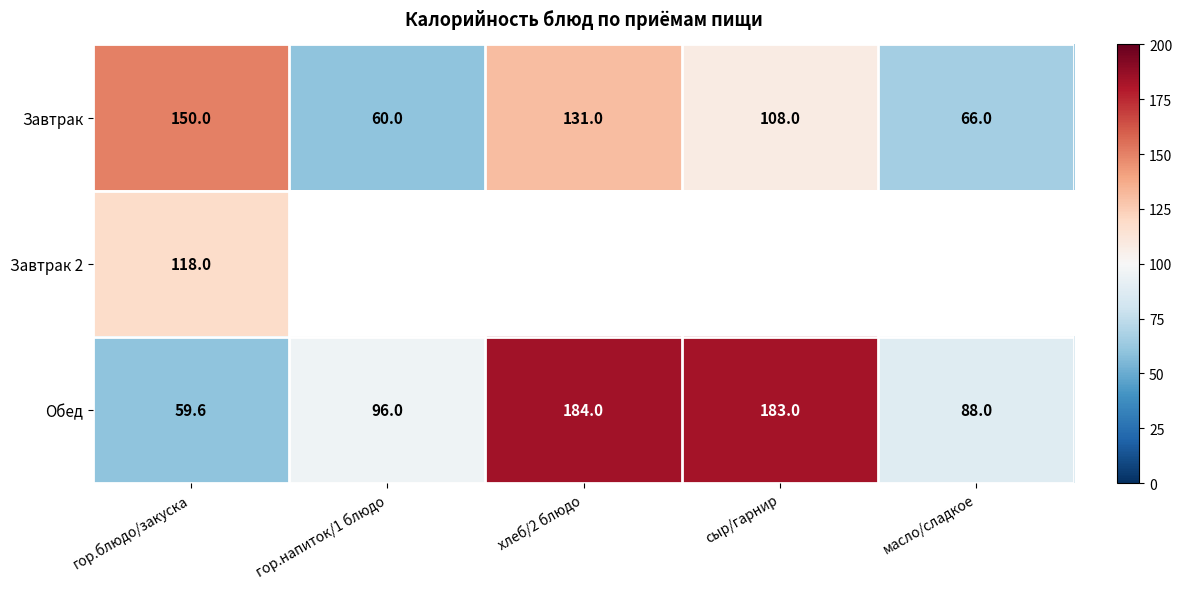

Is it true that Завтрак 2 equals 209.2 at гор.блюдо/закуска?

False